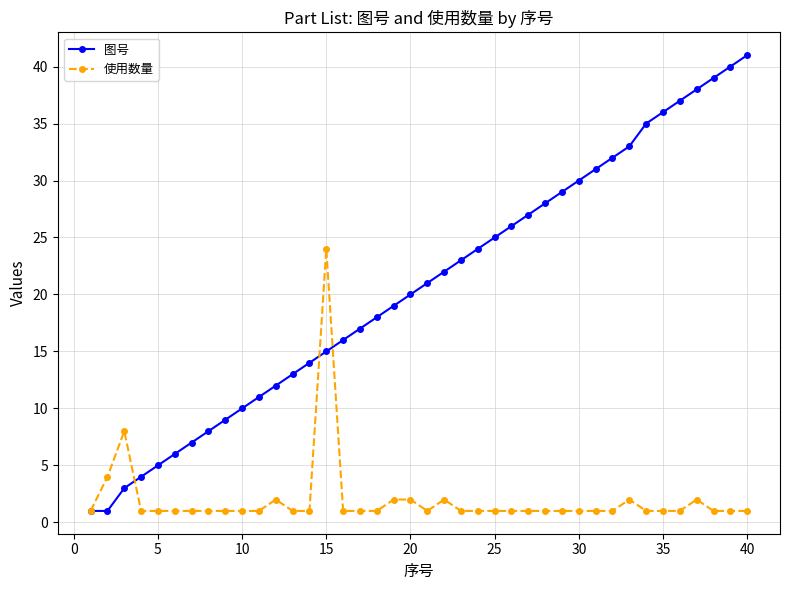

Which series has the widest spread of values?

图号